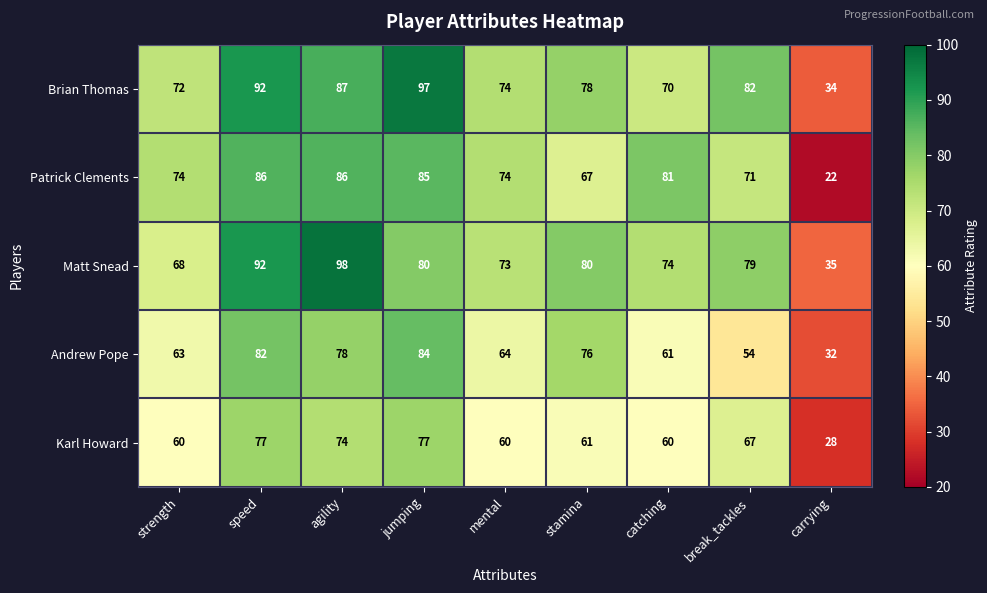

What is the spread (max minus min) of values at catching?

21